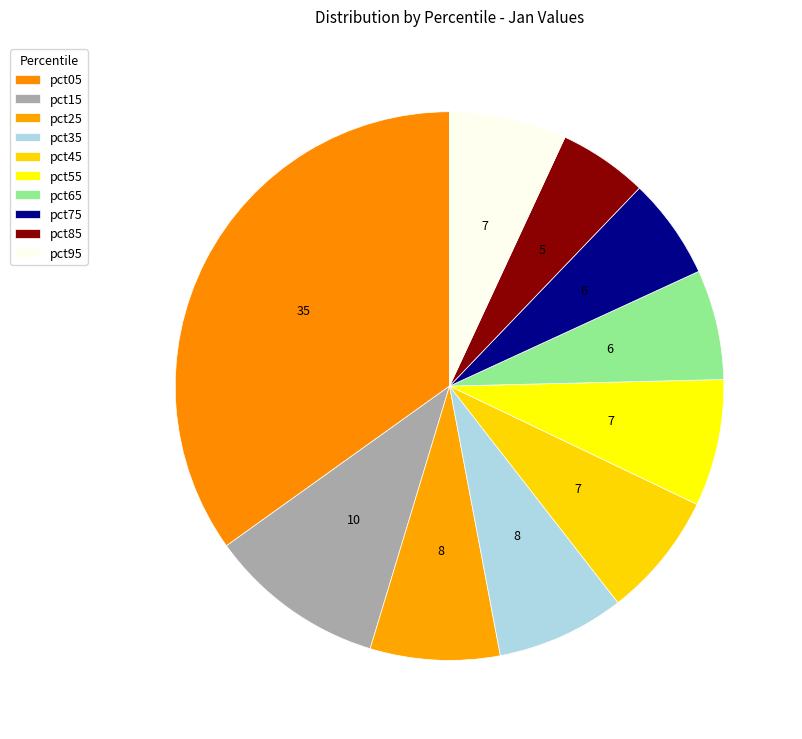

Does pct15 account for over 50% of the chart?

No